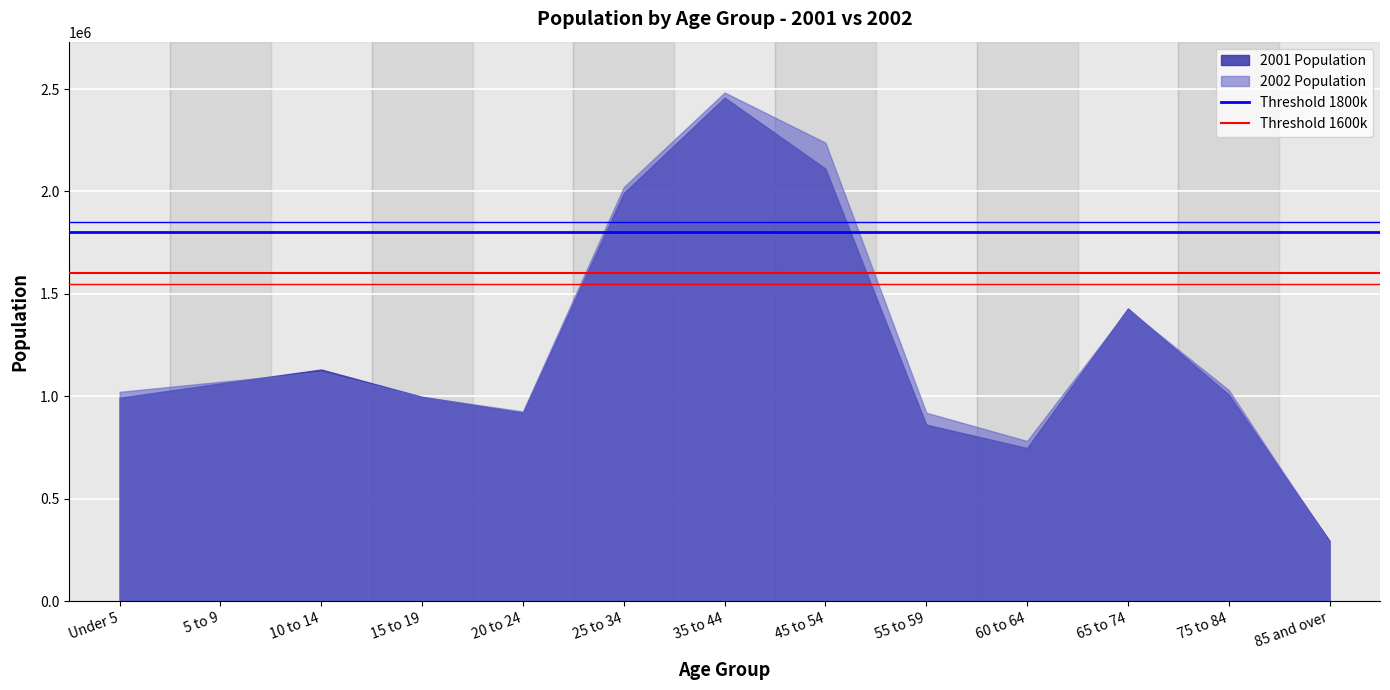

Which label corresponds to the smallest value in the chart?

85 and over